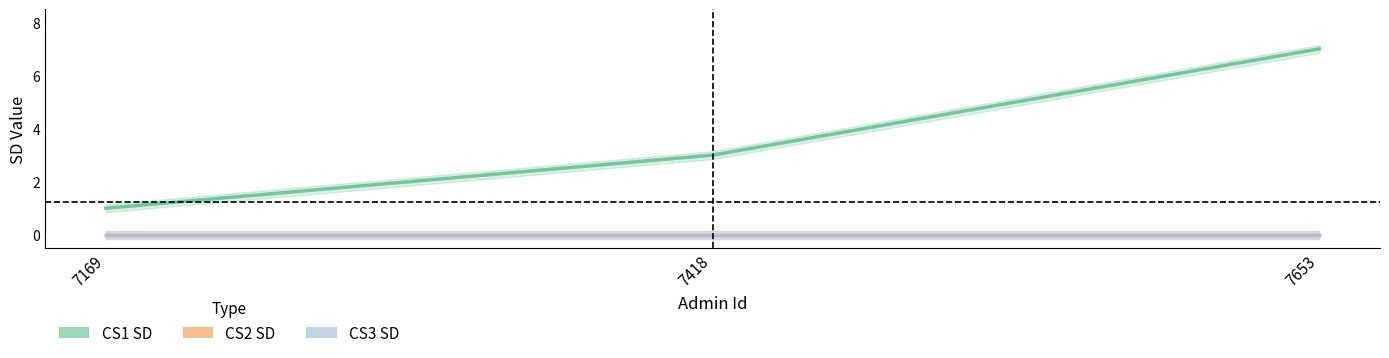

Is this an area chart (filled region under the line)?

No